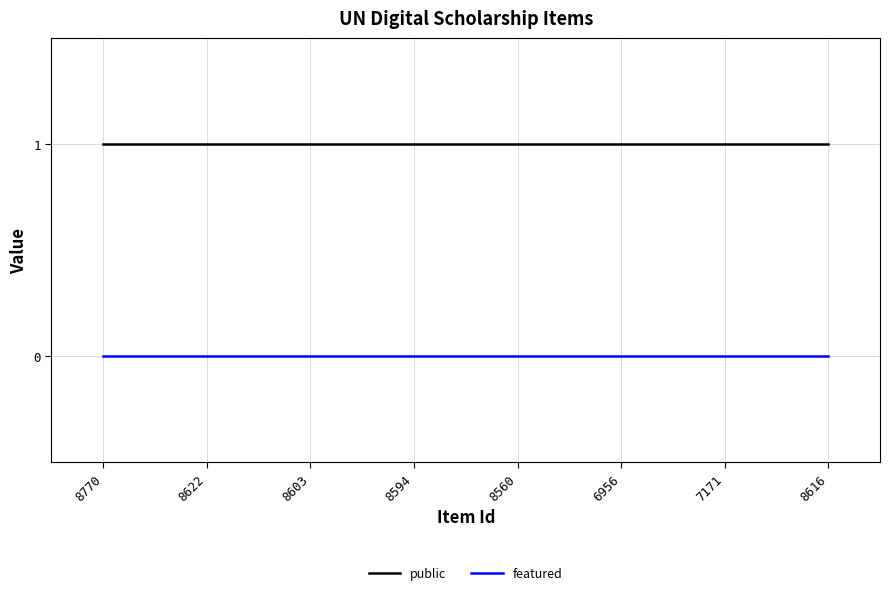

Is it true that public equals 0 at 8603?

False